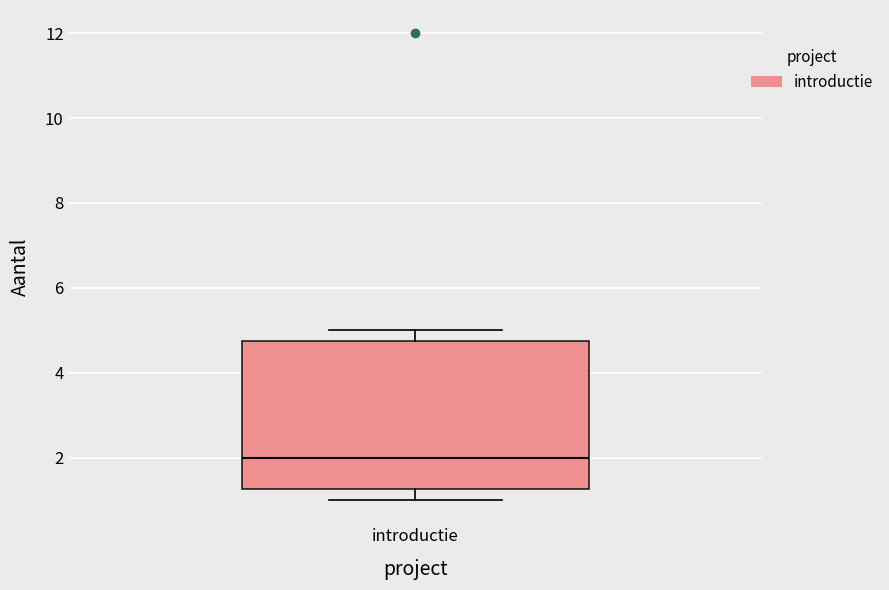

Read this box plot against the y-axis: the position of the median line, the range covered by the box, and the ends of both whiskers. The values are not printed on the chart, so give them approximately, as read against the axis.

median 2.0, box 1.2 to 4.8, whiskers 1.0 to 5.0